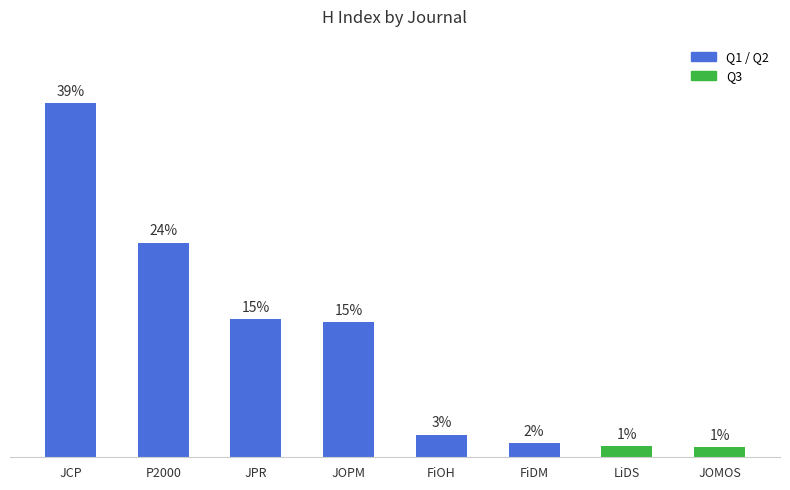

What position from the right is JOPM?

5